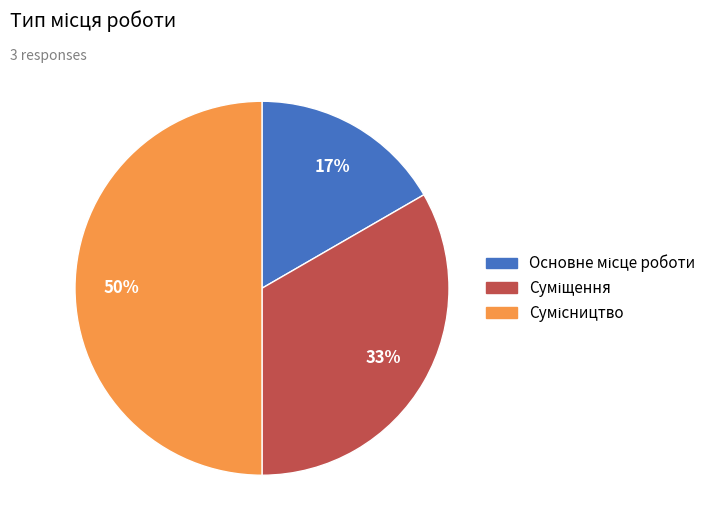

To the nearest percent, what is the difference between the largest and smallest slice percentages?

33%